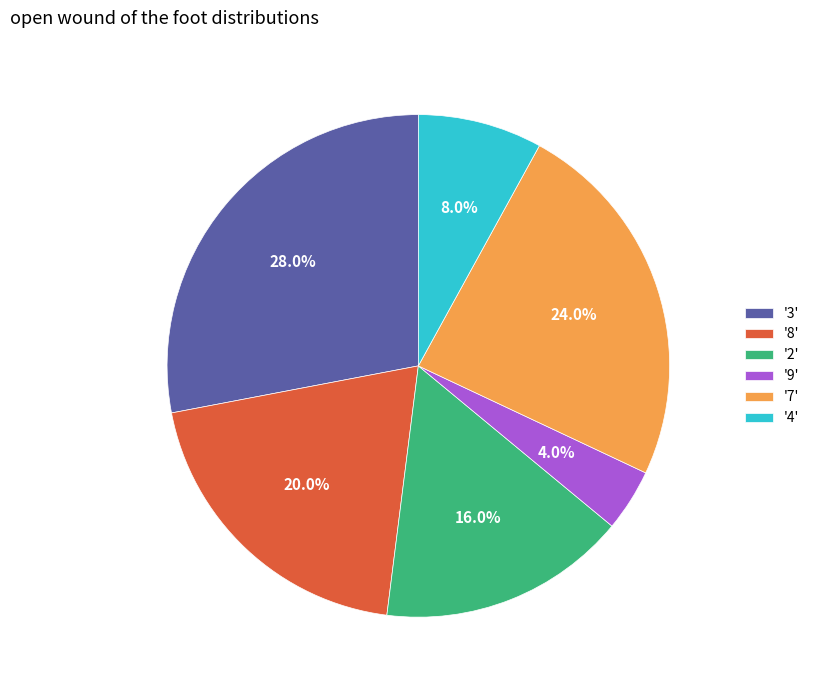

Rank the categories by value from lowest to highest.

'9', '4', '2', '8', '7', '3'